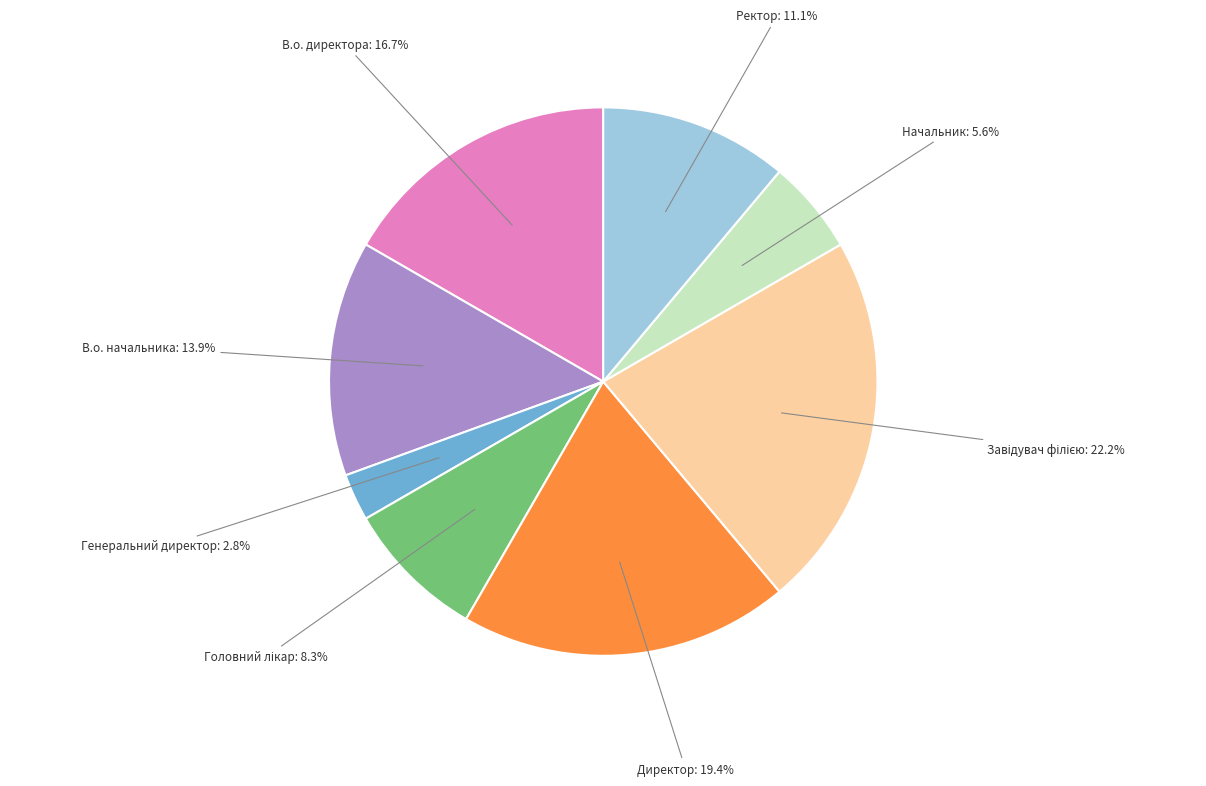

How many slices are in this pie chart?

8